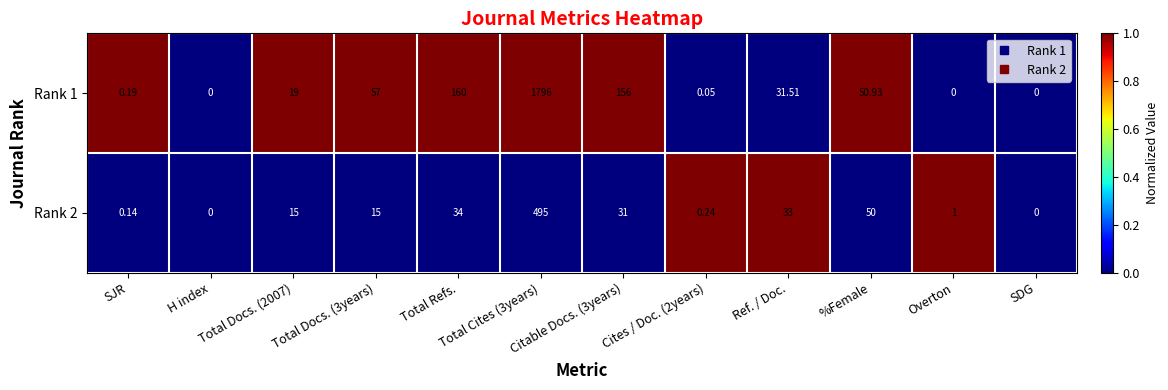

How many data points does each series have?

12